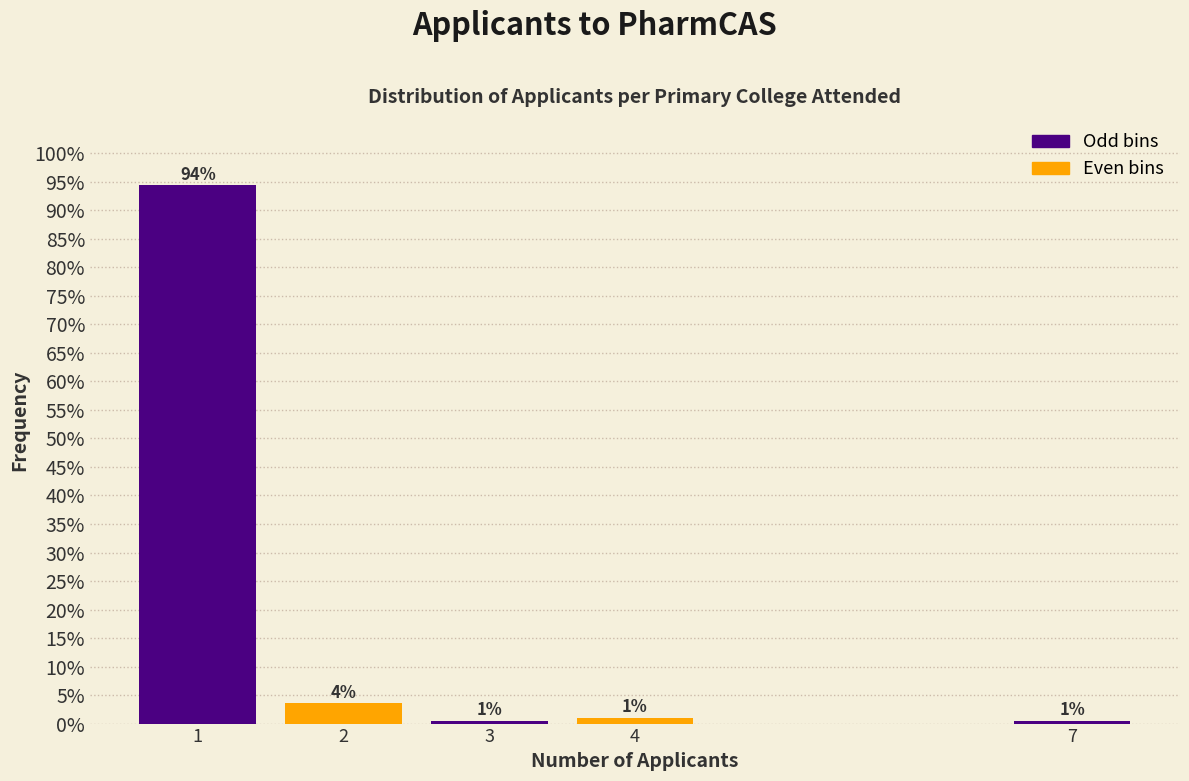

What value does the data have at 4?

1.0